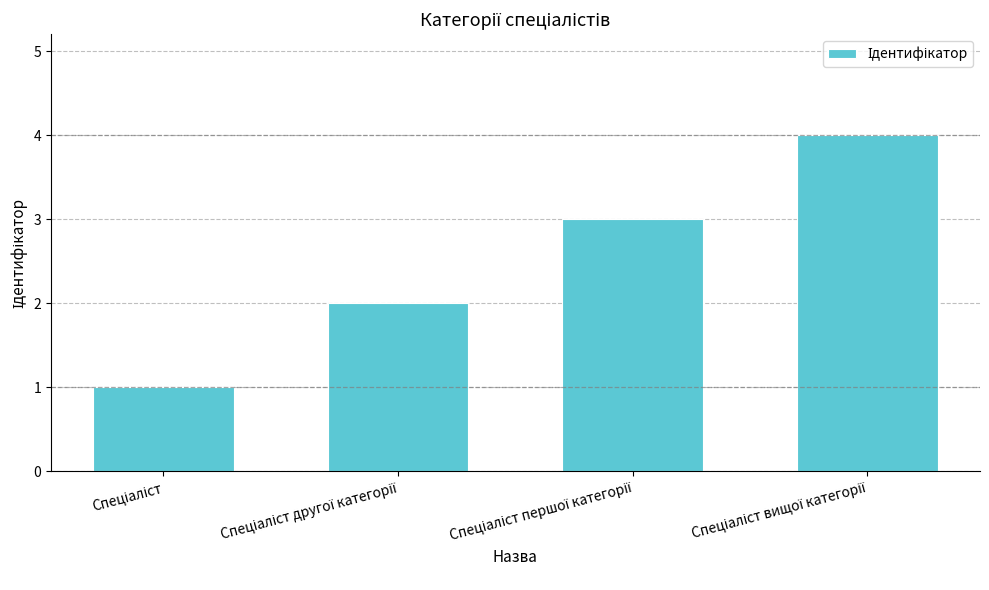

What is the smallest value displayed?

1